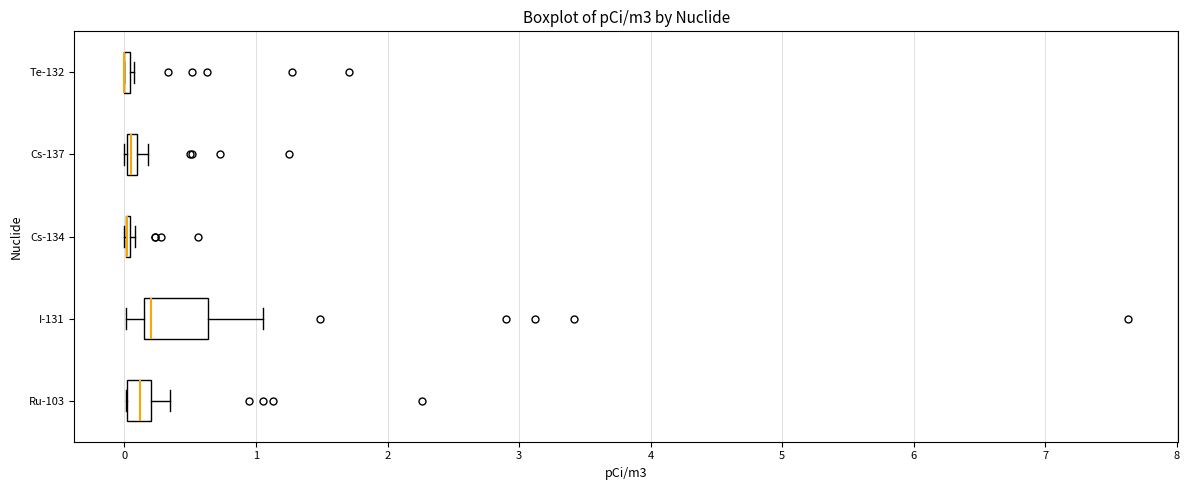

Comparing the boxes themselves (not the whiskers), which one is the widest?

I-131